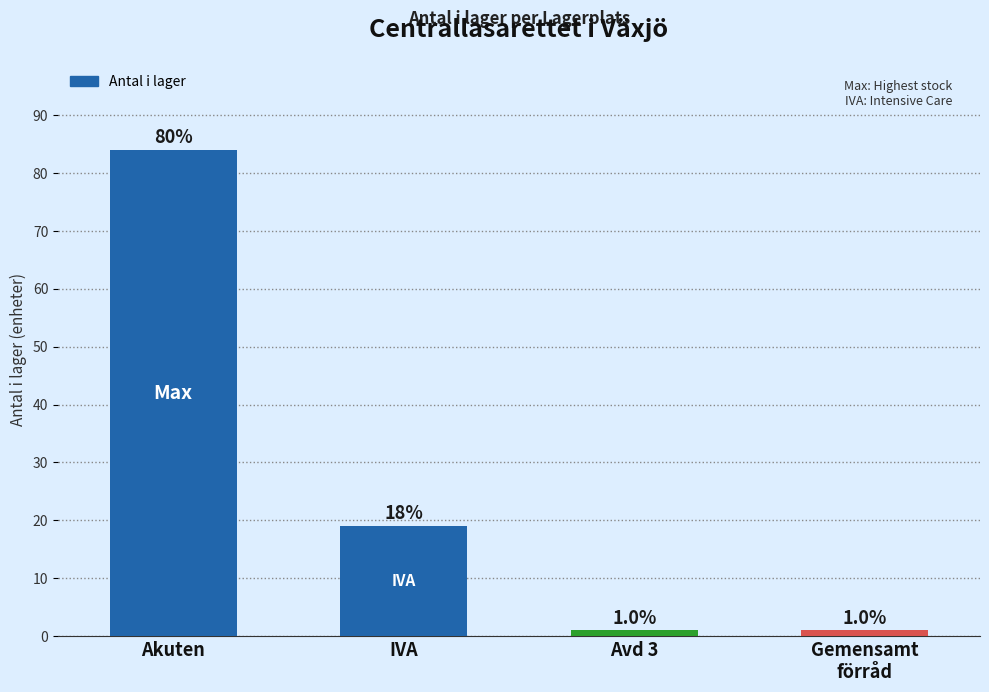

Approximately how many times larger is the value at Akuten compared to Gemensamt
förråd?

84.0